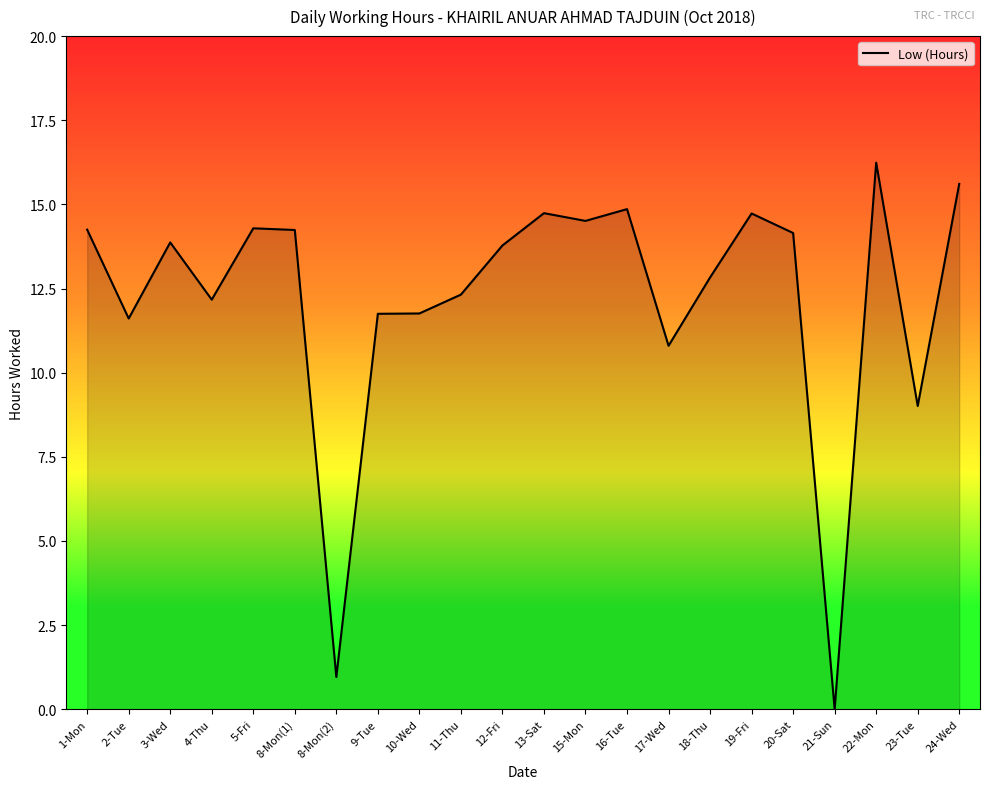

What is the difference between the values at 24-Wed and 13-Sat?

0.9